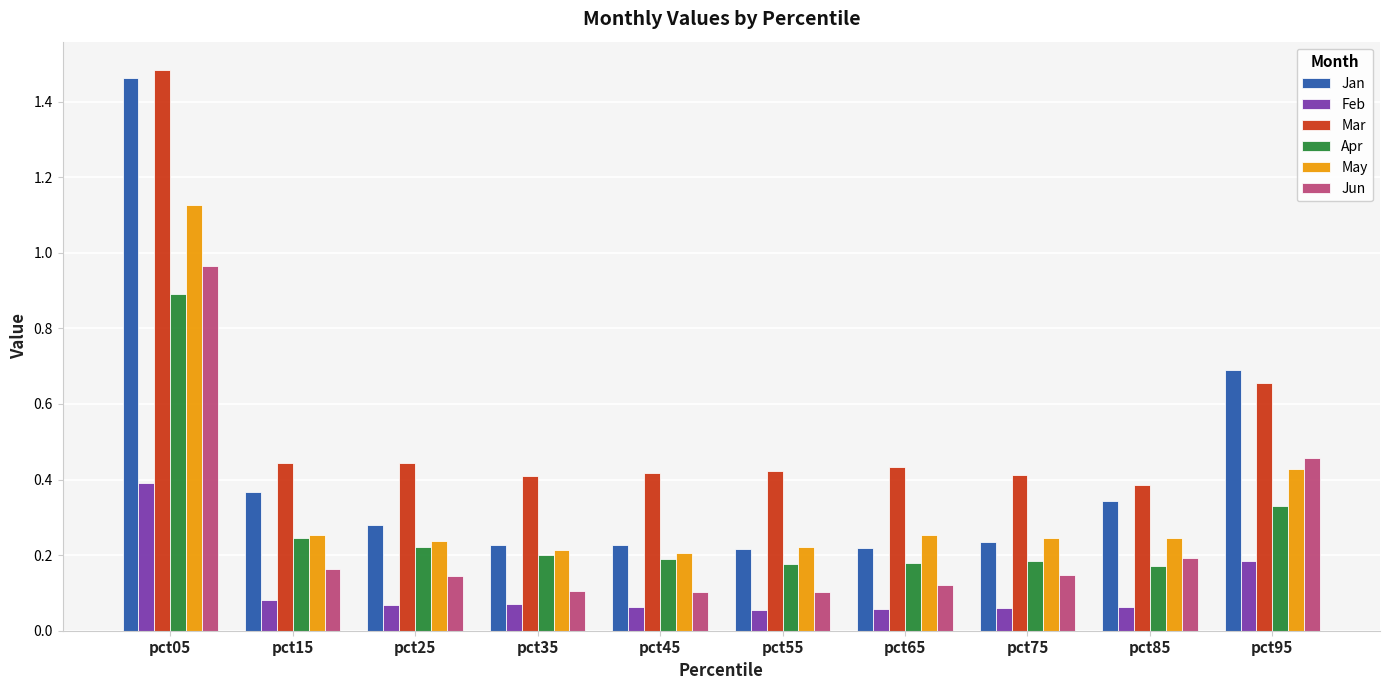

Is the value of Mar at pct45 greater than the value of May at pct65?

Yes